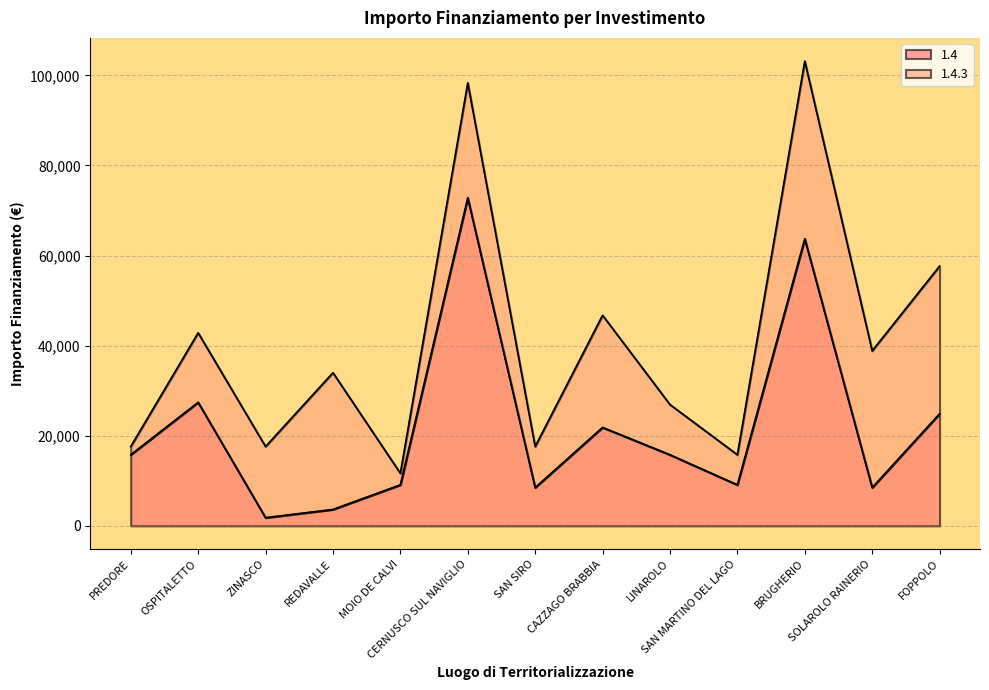

At which label does the data first exceed 15782?

OSPITALETTO